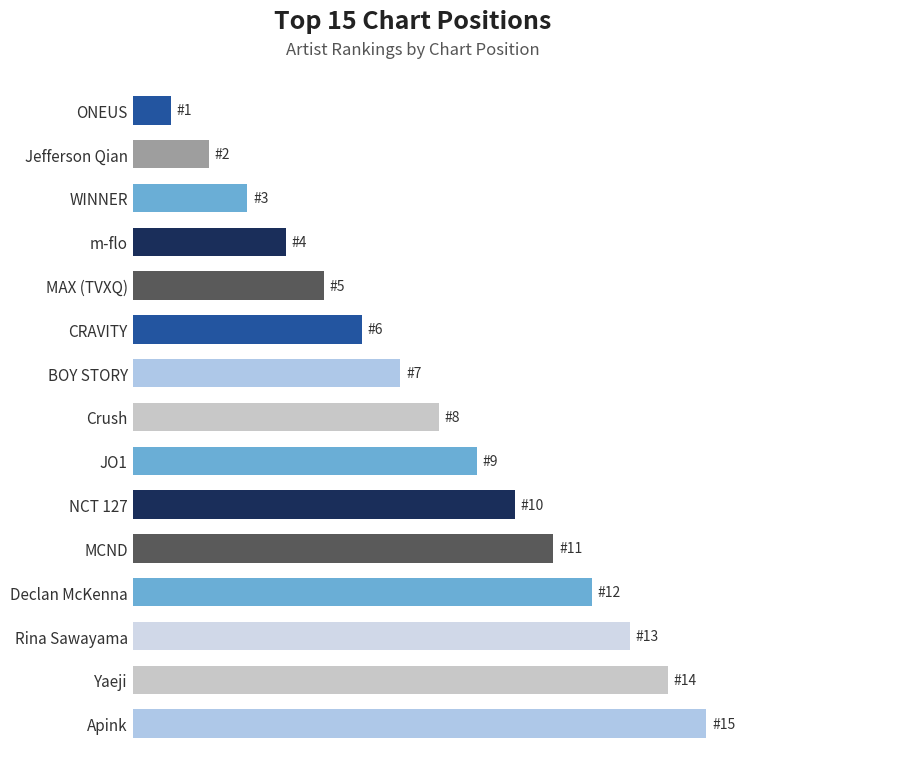

What is the greatest value displayed?

15